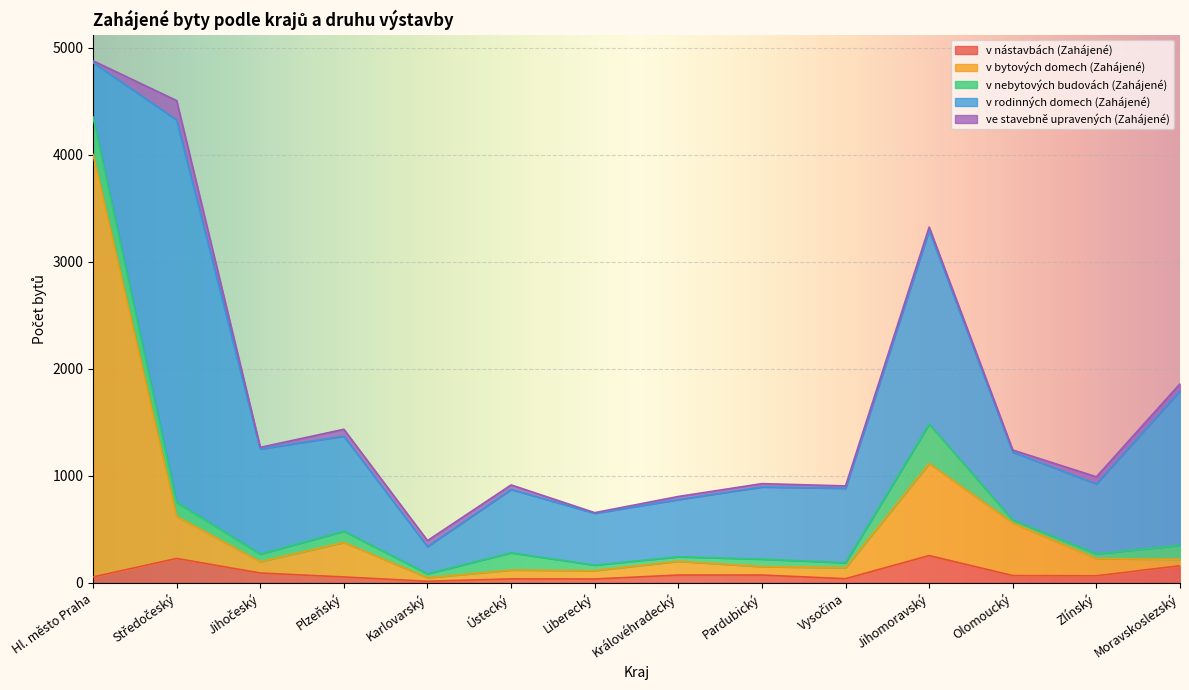

Which category has the lowest value across all series?

Liberecký